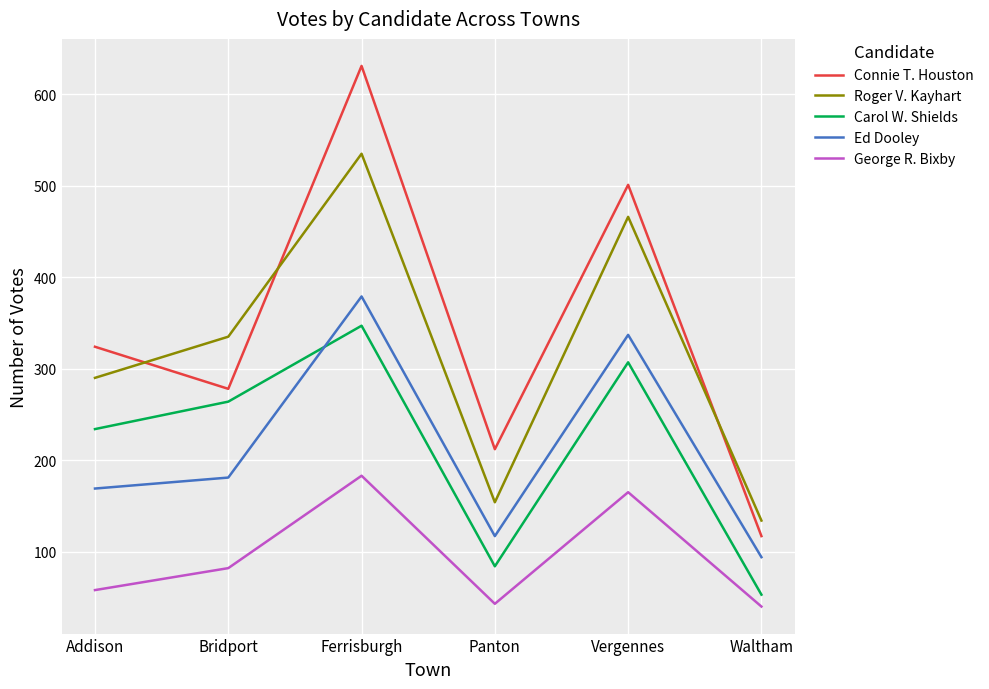

What is the difference between the highest and lowest values at Bridport?

253